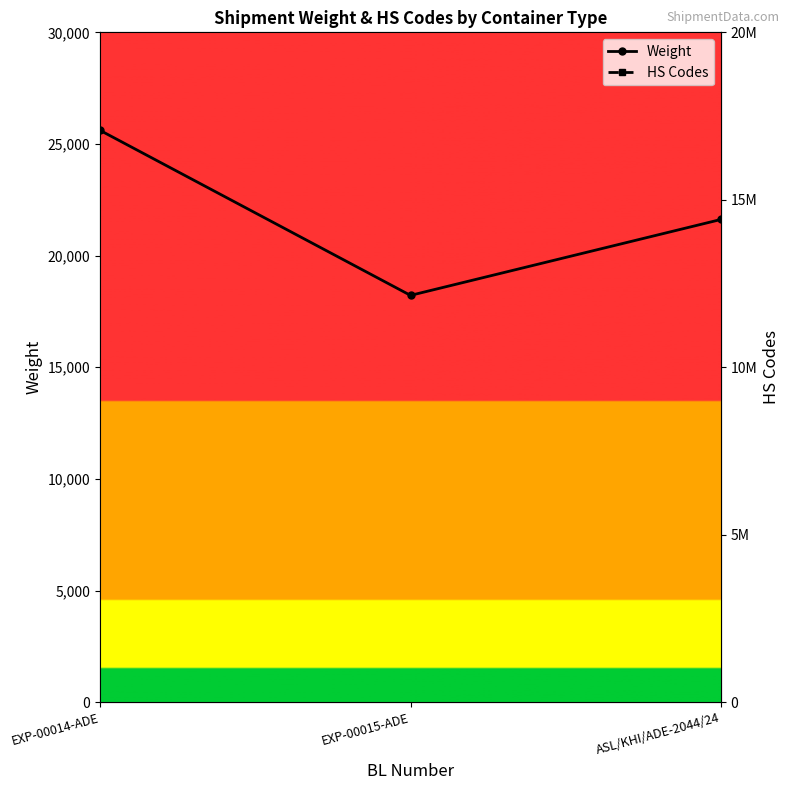

What is the greatest value displayed?

17049010